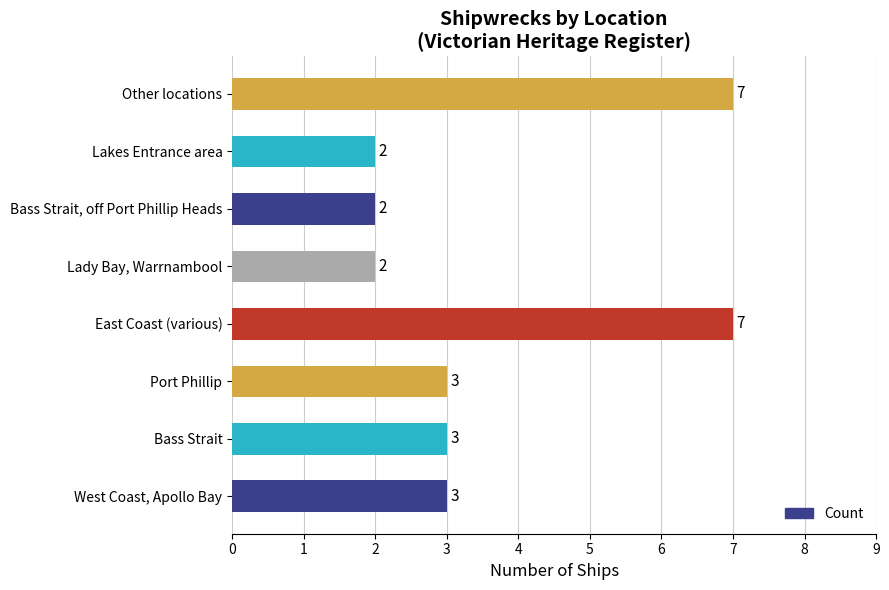

How many series are shown in this chart?

1